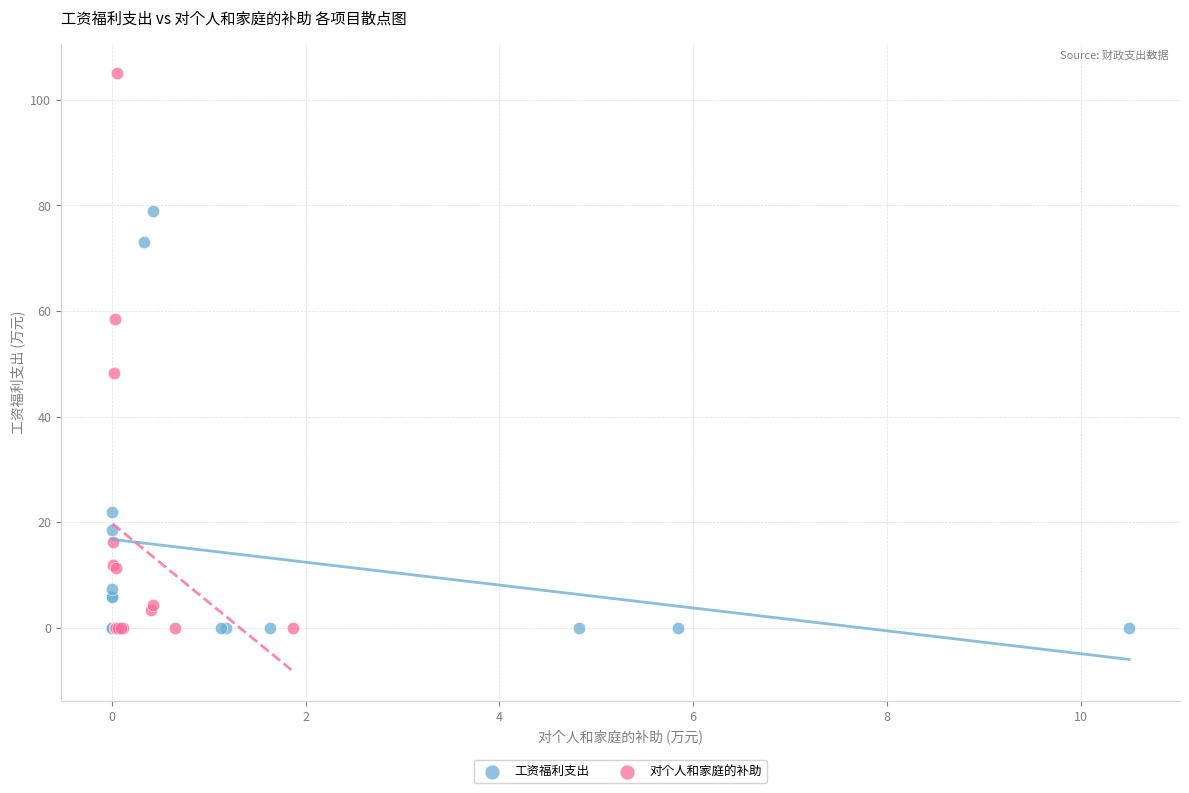

Which series has the widest spread of Y values?

对个人和家庭的补助